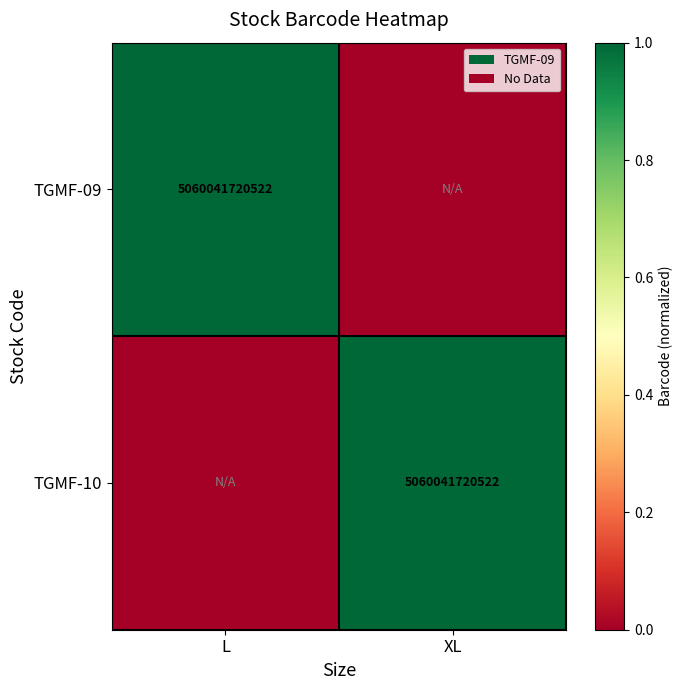

The TGMF-09 series shows 5060041720522 at L. True or false?

True